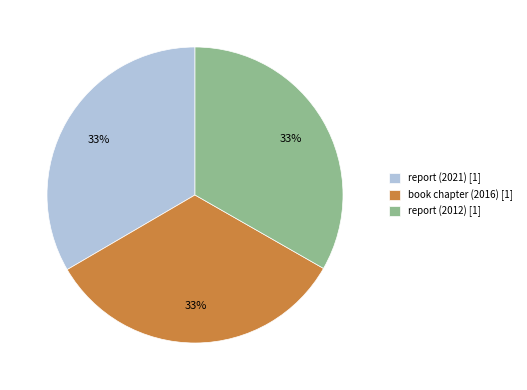

To the nearest percent, what portion does report (2021) [1] represent?

33%